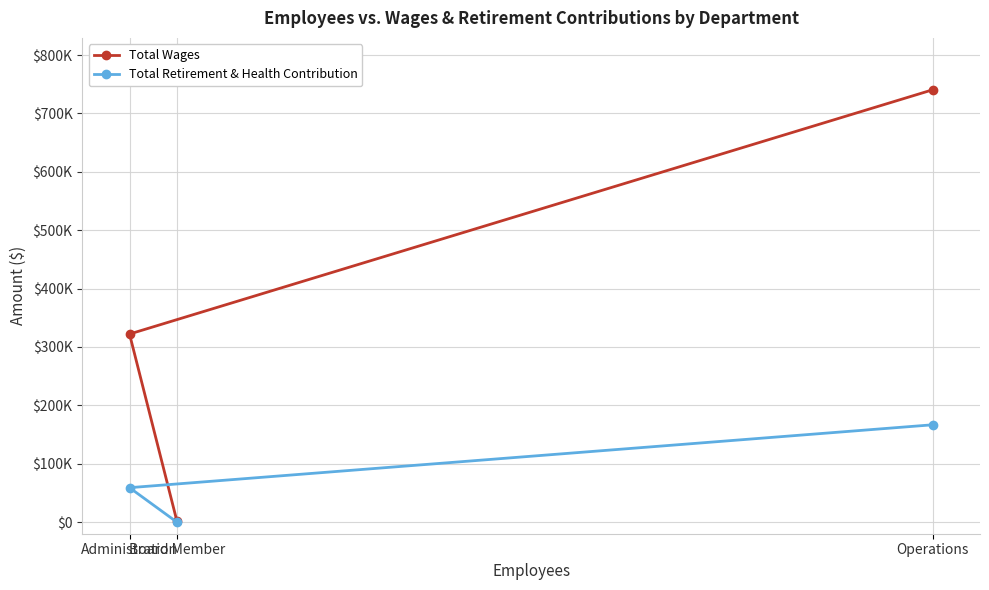

At which label does Total Wages first exceed 322117?

Operations